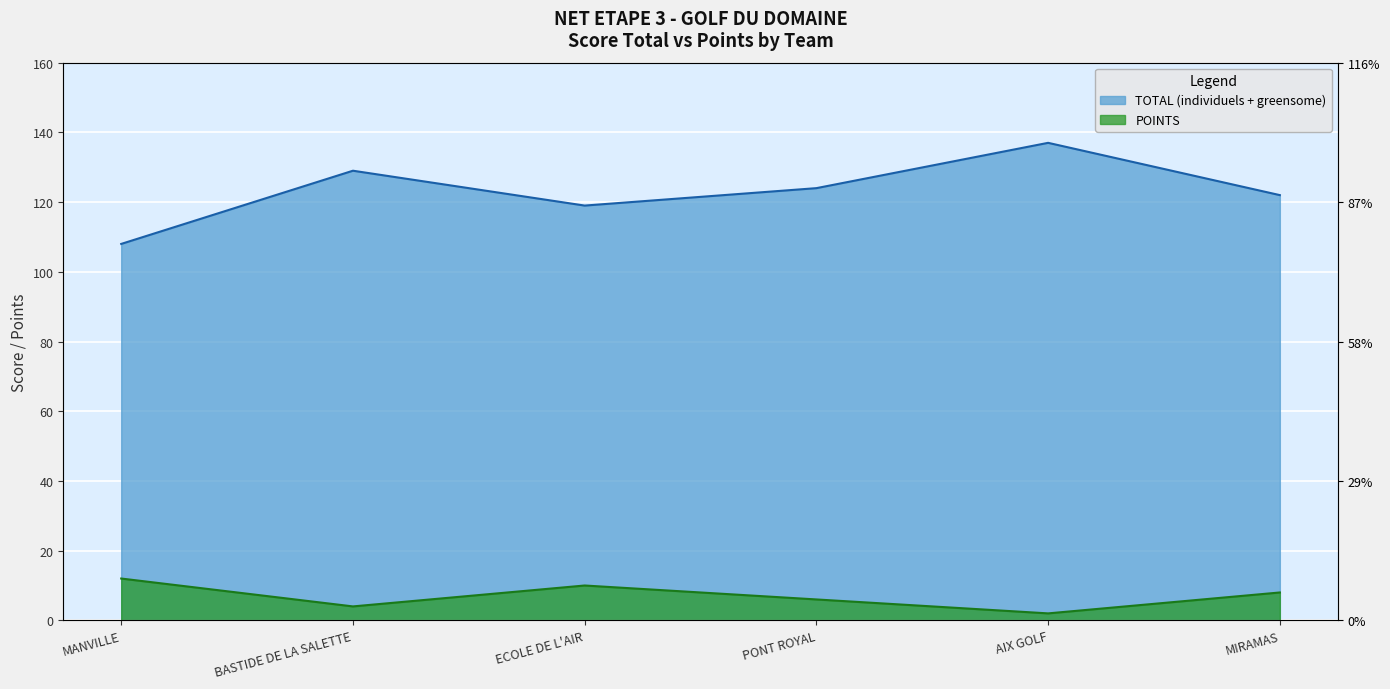

Reading right to left, extract all data points from this chart.

TOTAL (individuels + greensome): 122	137	124	119	129	108
POINTS: 8	2	6	10	4	12